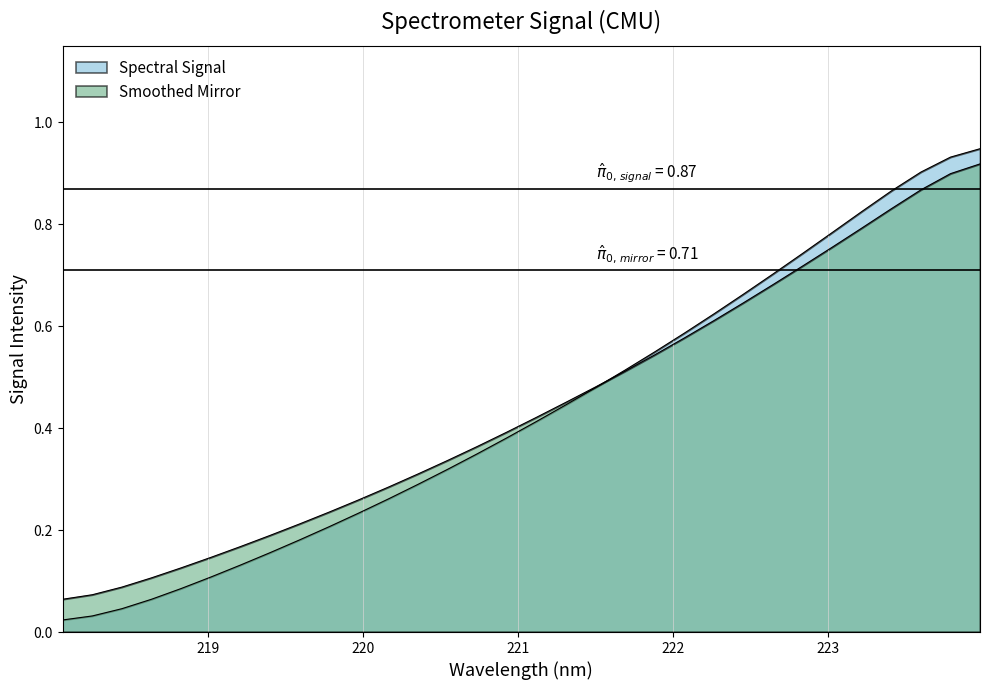

What is the difference between the values at 218.8244 and 223.408?

0.7